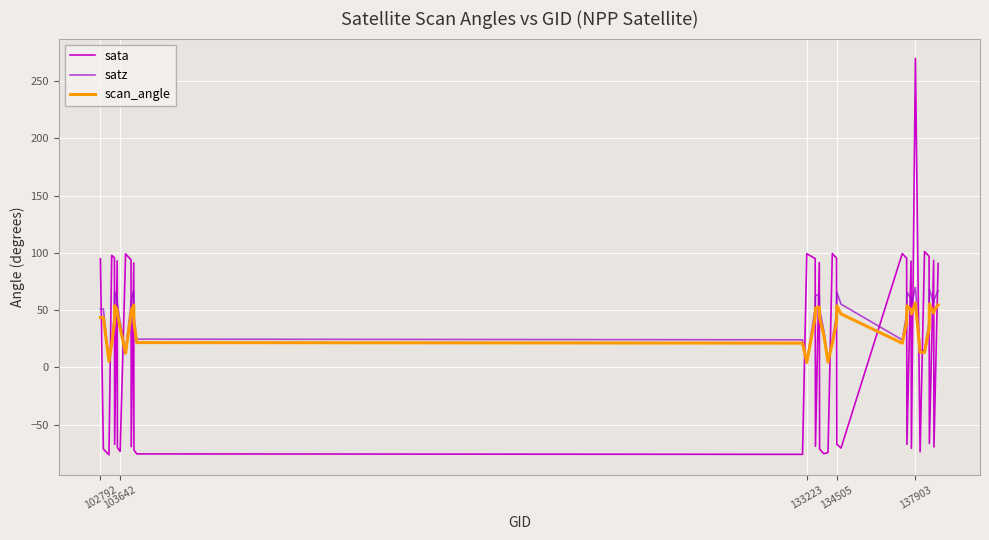

What is the maximum value for scan_angle?

56.2